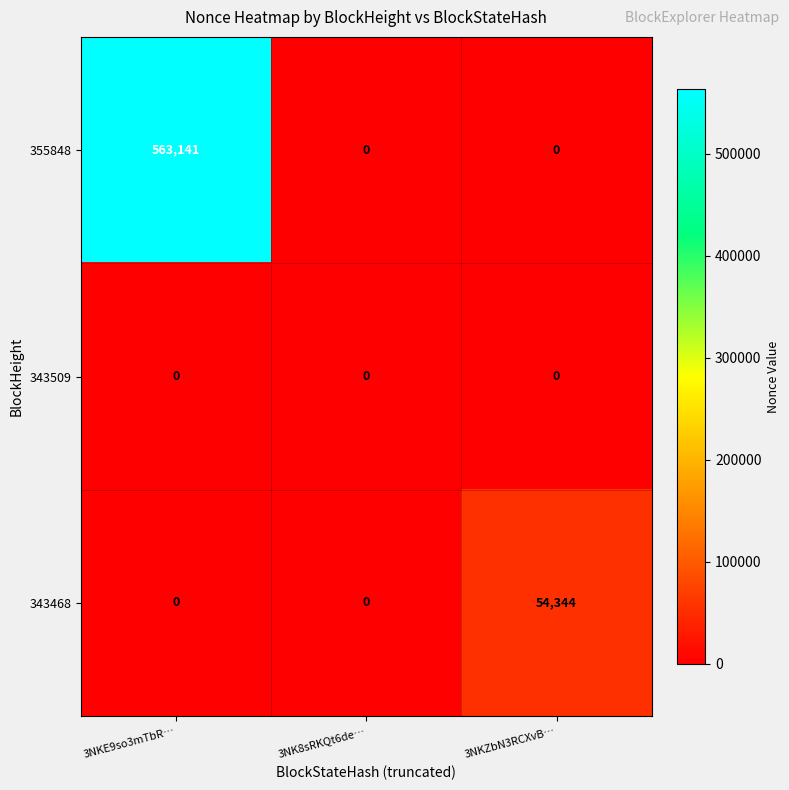

Reading left to right, extract all data points from this chart.

355848: 563141	0	0
343509: 0	0	0
343468: 0	0	54344